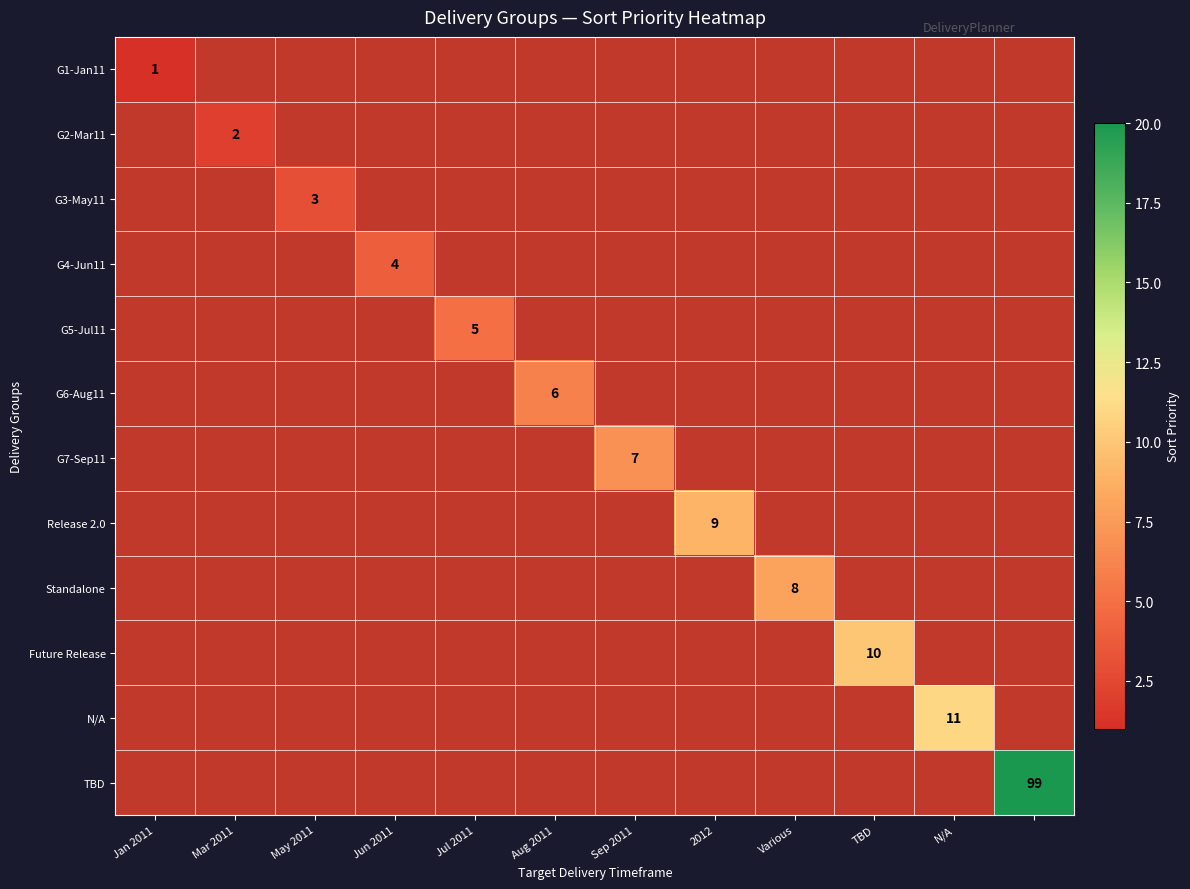

How many distinct data groups are displayed?

12